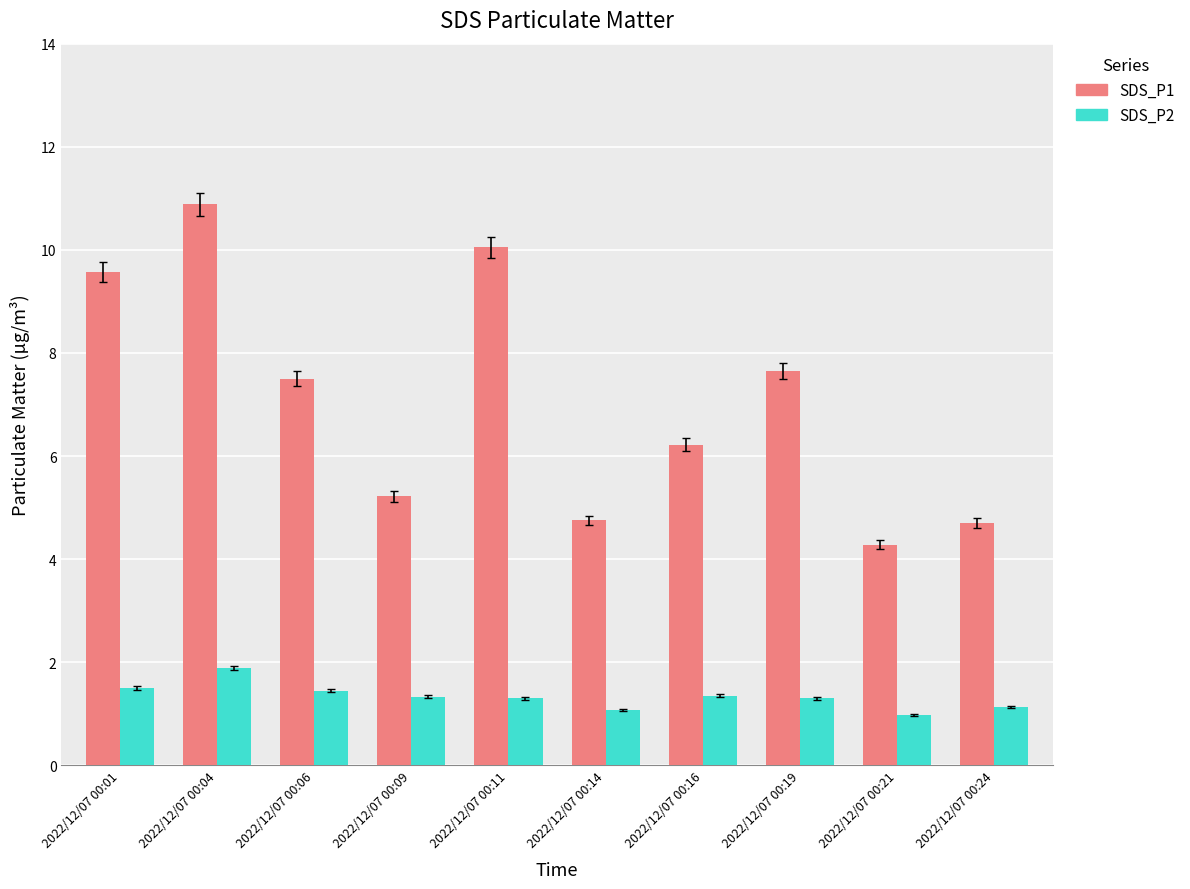

Rank the series by their maximum value, from highest to lowest.

SDS_P1, SDS_P2